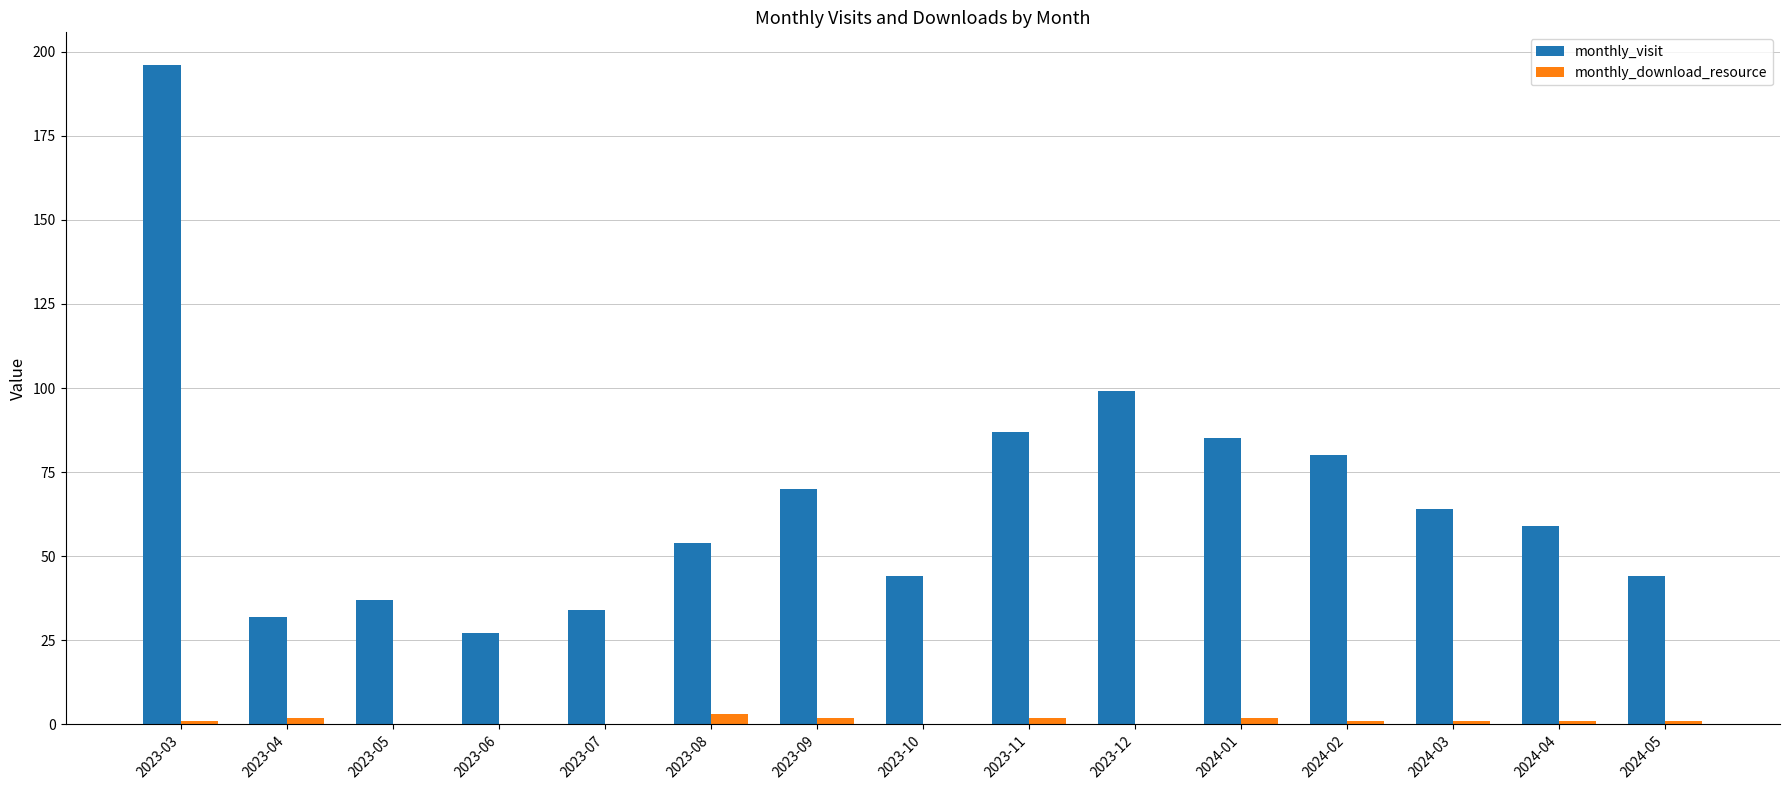

What is the maximum value for monthly_visit?

196